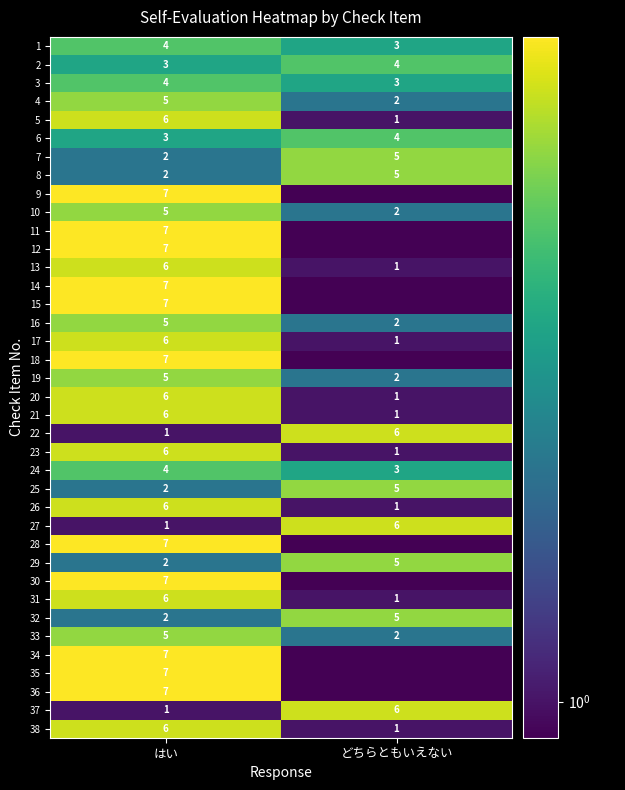

List the series in order of their peak value, lowest first.

1, 2, 3, 6, 24, 4, 7, 8, 10, 16, 19, 25, 29, 32, 33, 5, 13, 17, 20, 21, 22, 23, 26, 27, 31, 37, 38, 9, 11, 12, 14, 15, 18, 28, 30, 34, 35, 36